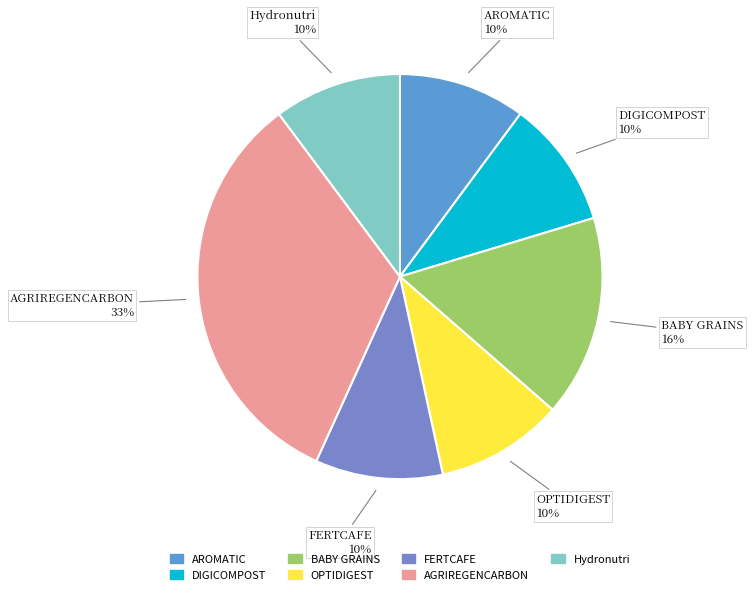

Combined, do Hydronutri and OPTIDIGEST account for over 50%?

No